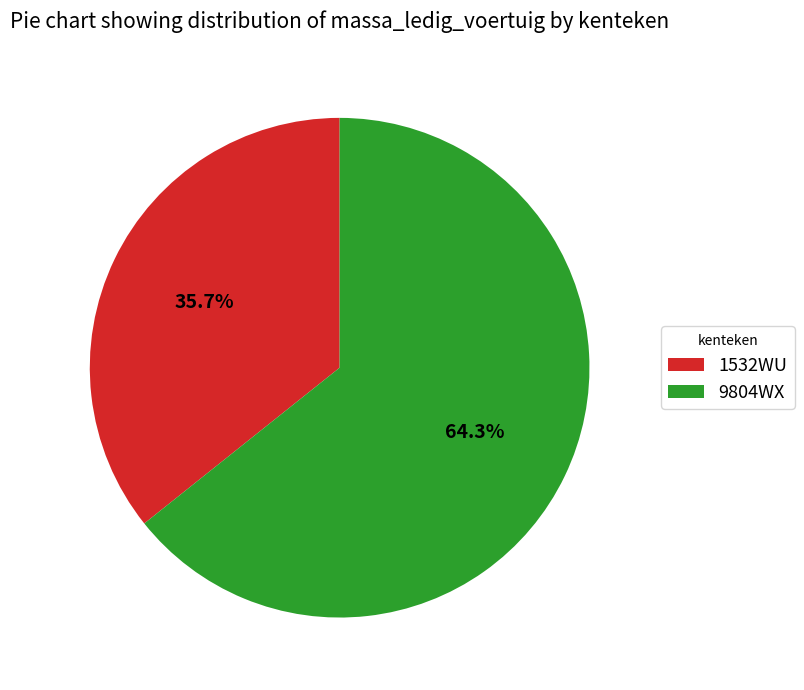

Is it true that 9804WX is 64% of the pie?

True